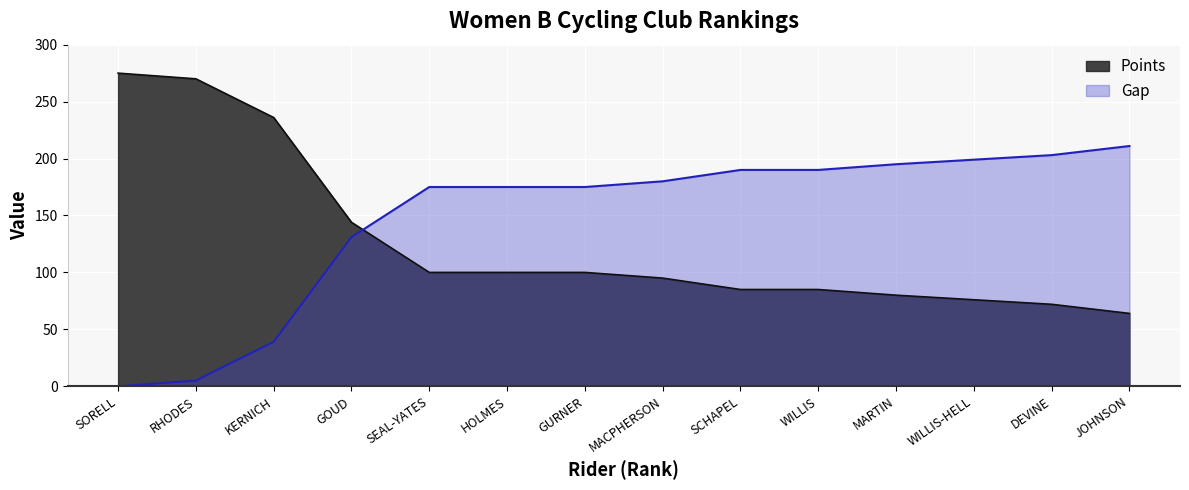

How many lines are shown in the chart?

2